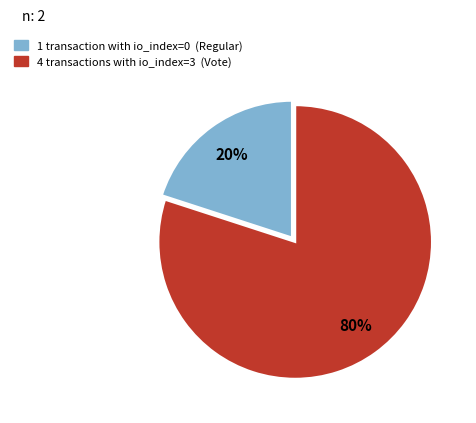

To the nearest percent, what is the difference between the largest and smallest slice percentages?

60%